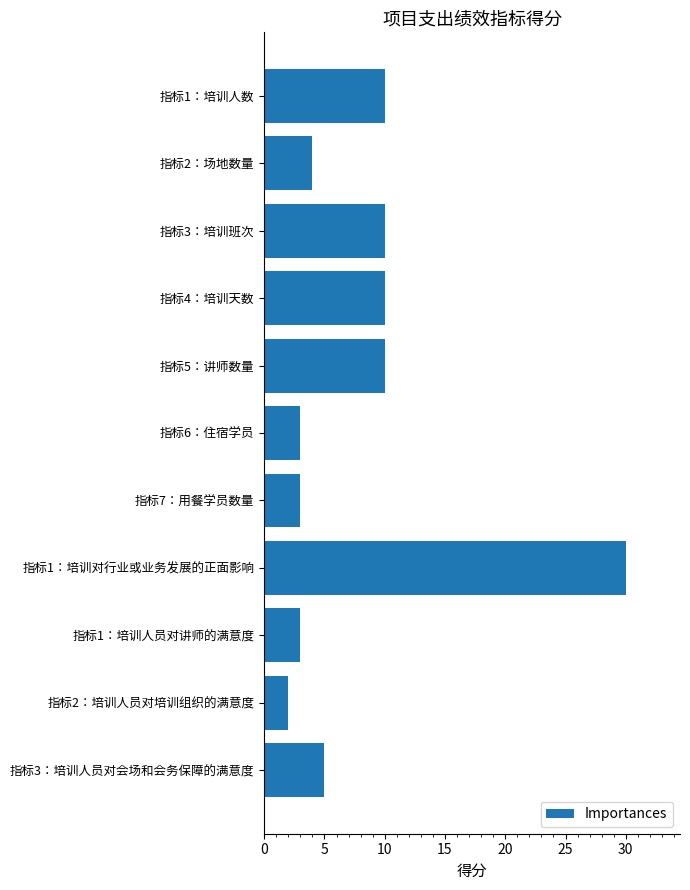

Which category has the highest value across all series?

指标1：培训对行业或业务发展的正面影响